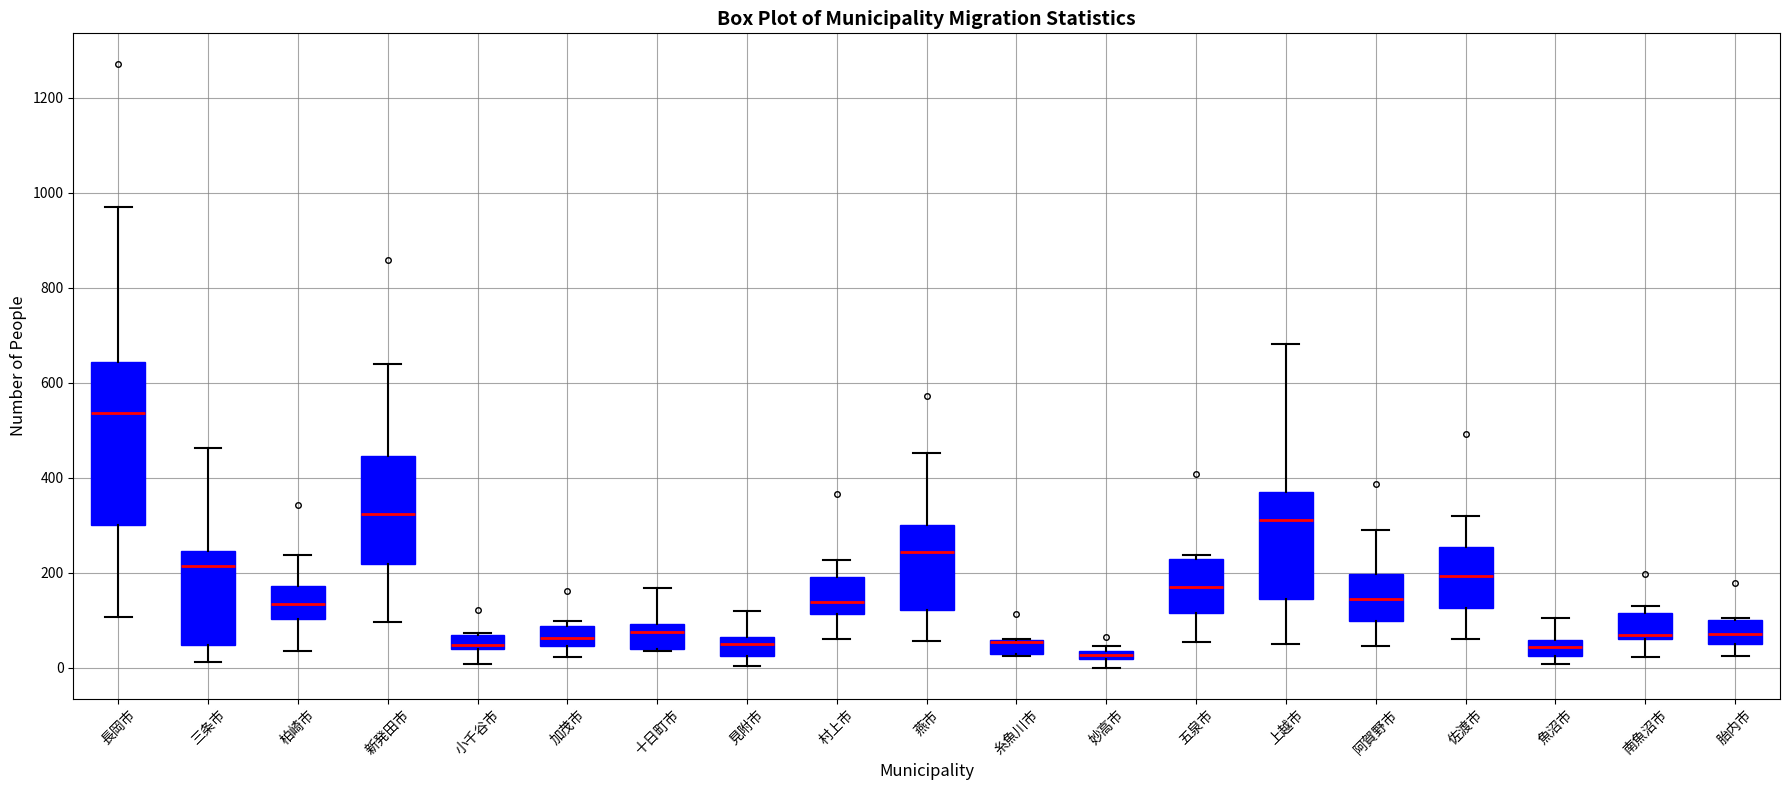

Which box is the tallest, from its lower edge to its upper edge?

長岡市